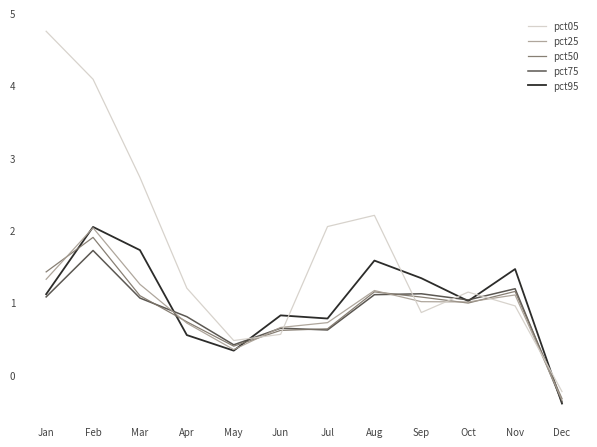

Which series has the largest total across all categories?

pct05